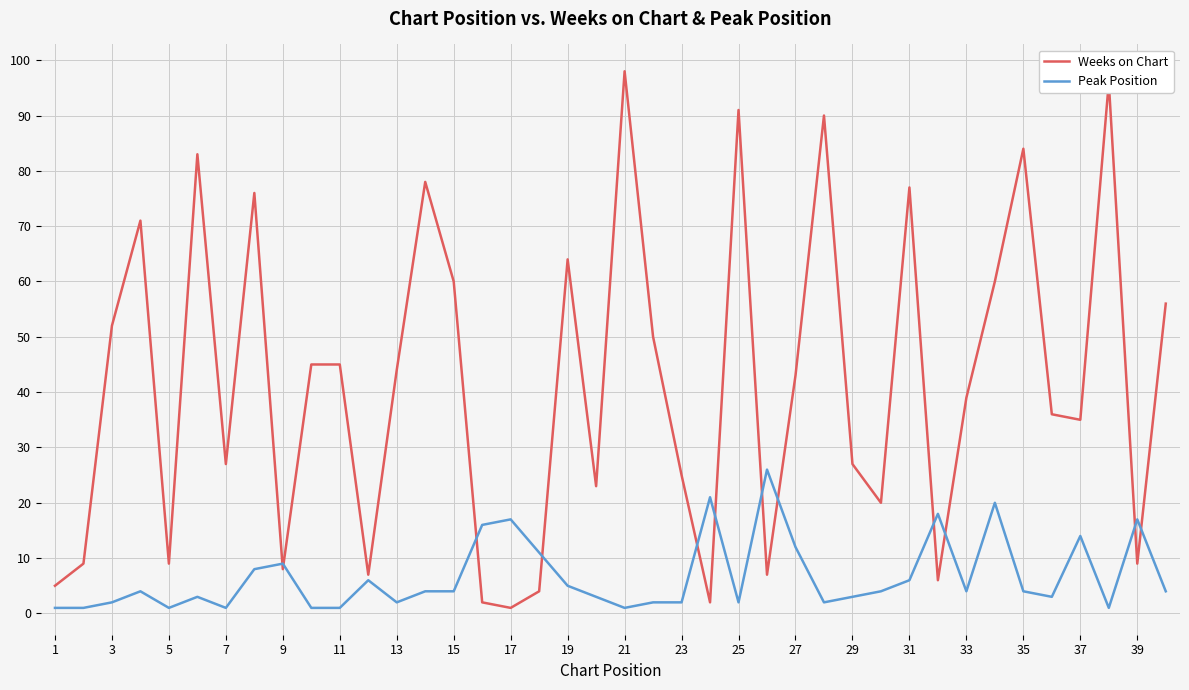

Which series has the largest total across all categories?

Weeks on Chart